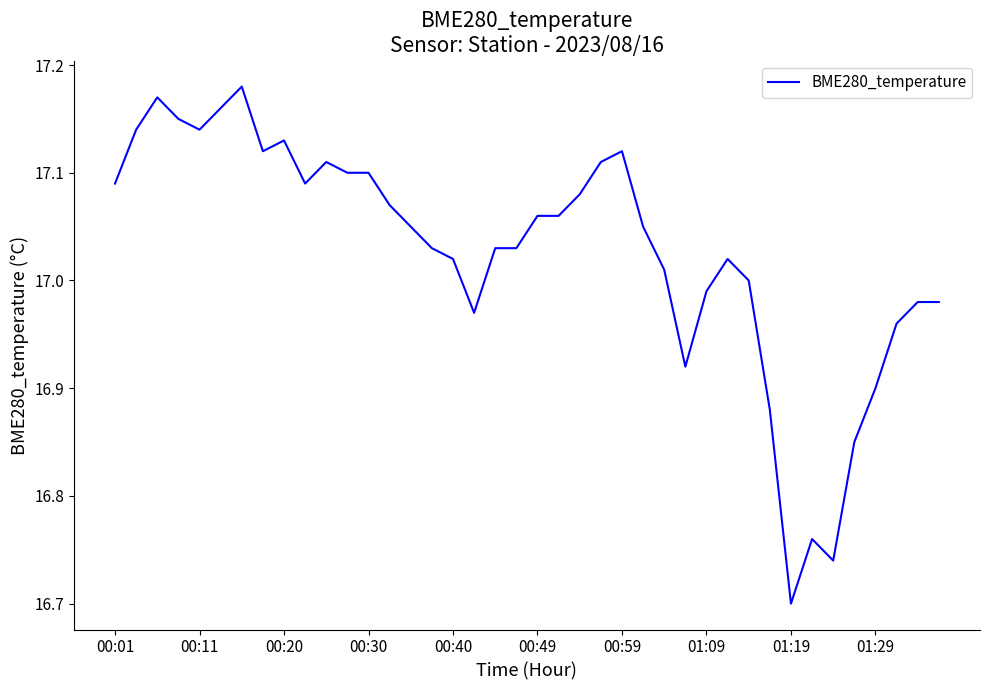

What is the difference between the second highest and minimum values?

0.5